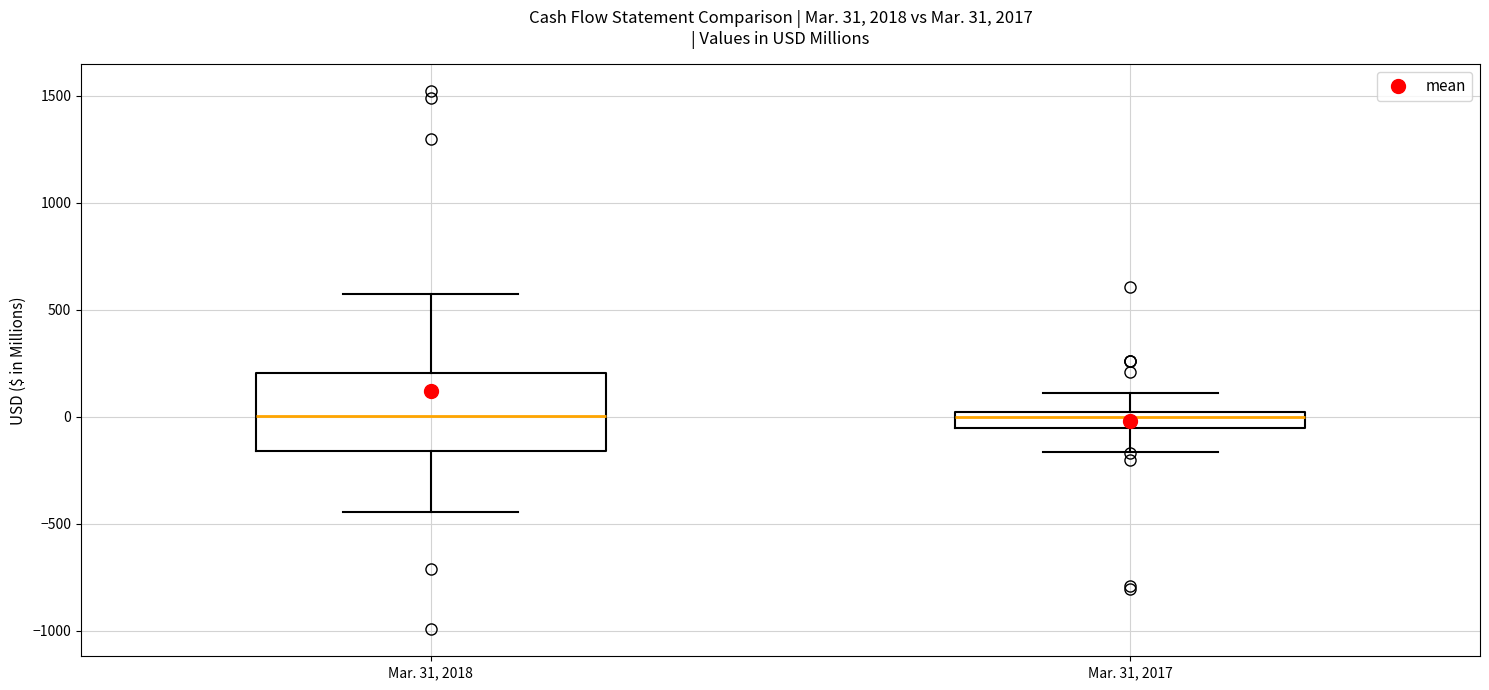

Comparing the boxes themselves (not the whiskers), which one is the tallest?

Mar. 31, 2018